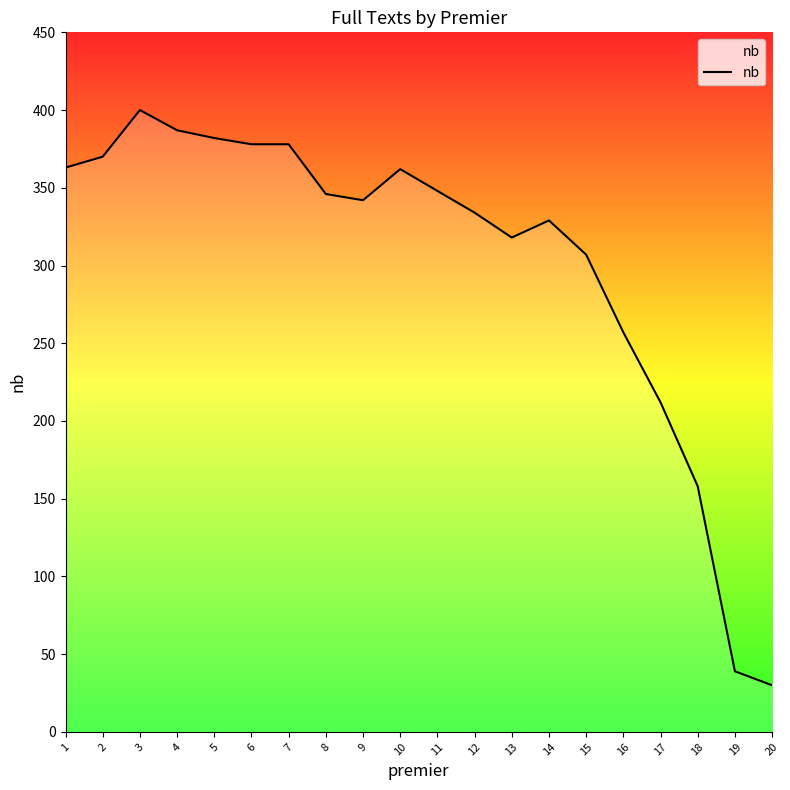

Approximately how many times larger is the value at 12 compared to 4?

0.9